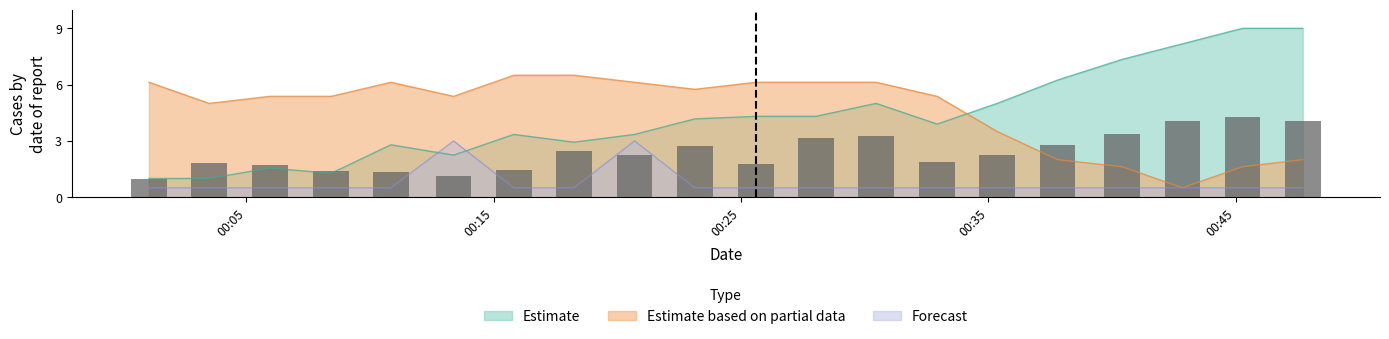

Does the chart contain any negative values?

No